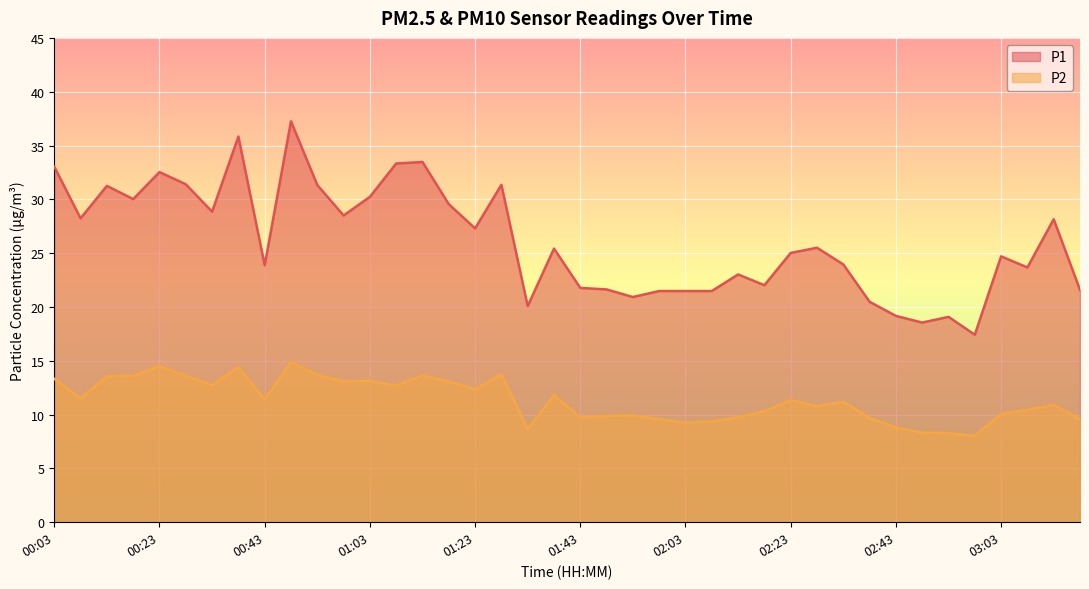

How many interior local valleys does the P1 series have?

12